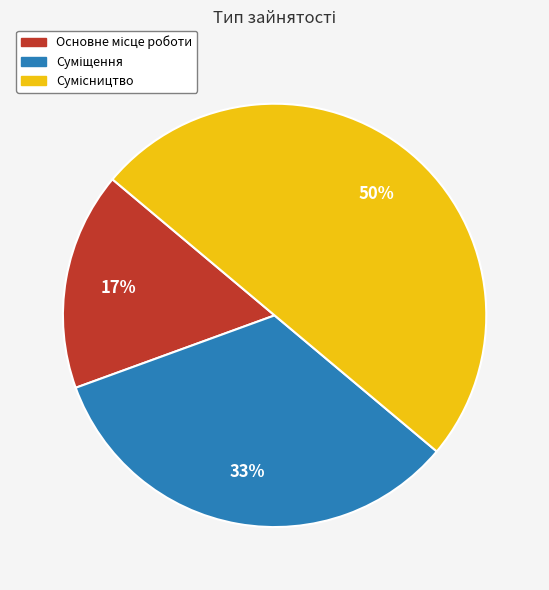

To the nearest percent, what is the difference between the largest and smallest slice percentages?

33%